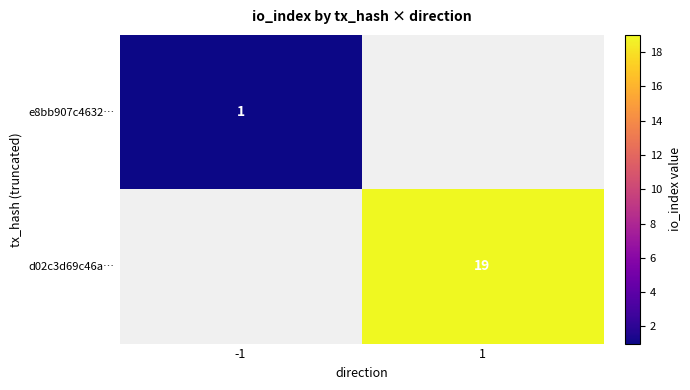

The e8bb907c4632… series shows 1 at -1. True or false?

True